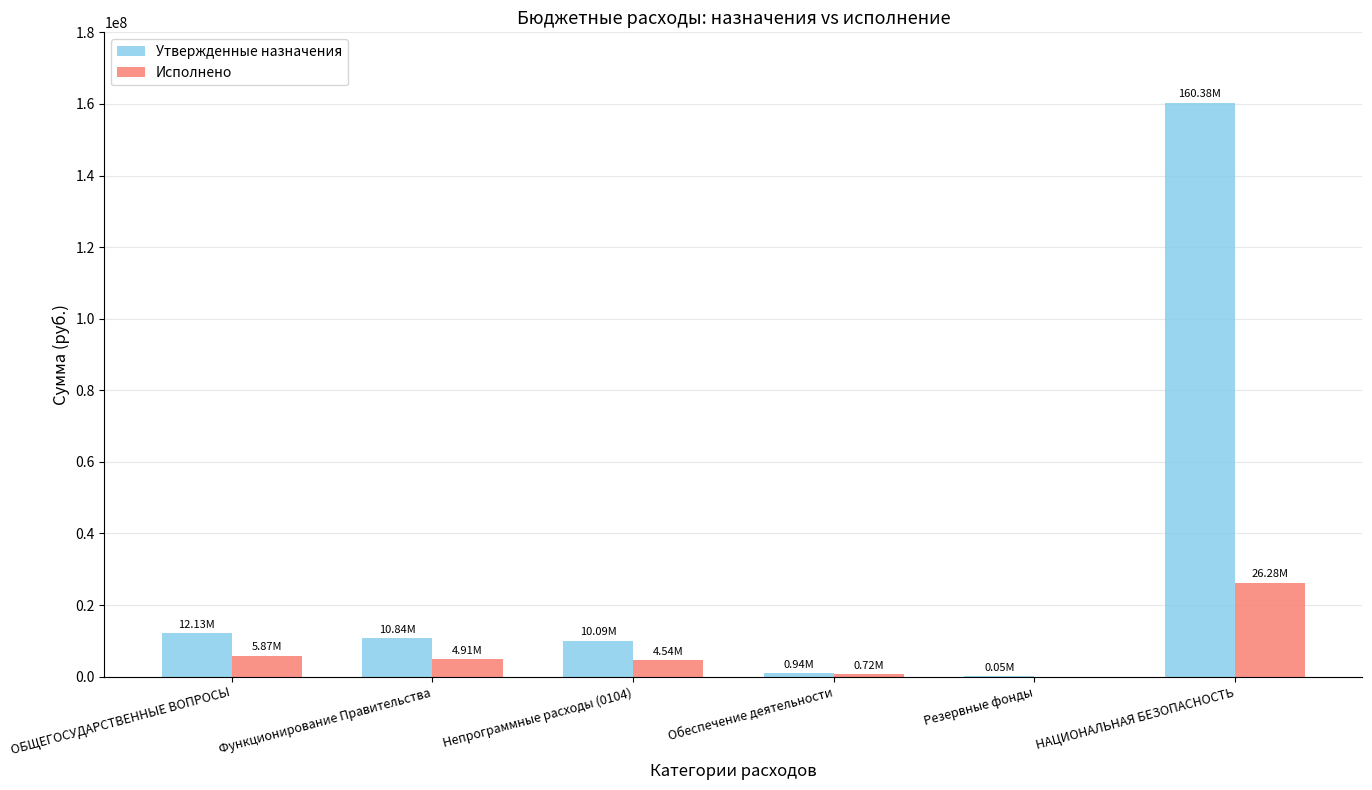

What is the total value across all series at НАЦИОНАЛЬНАЯ БЕЗОПАСНОСТЬ?

186652669.7